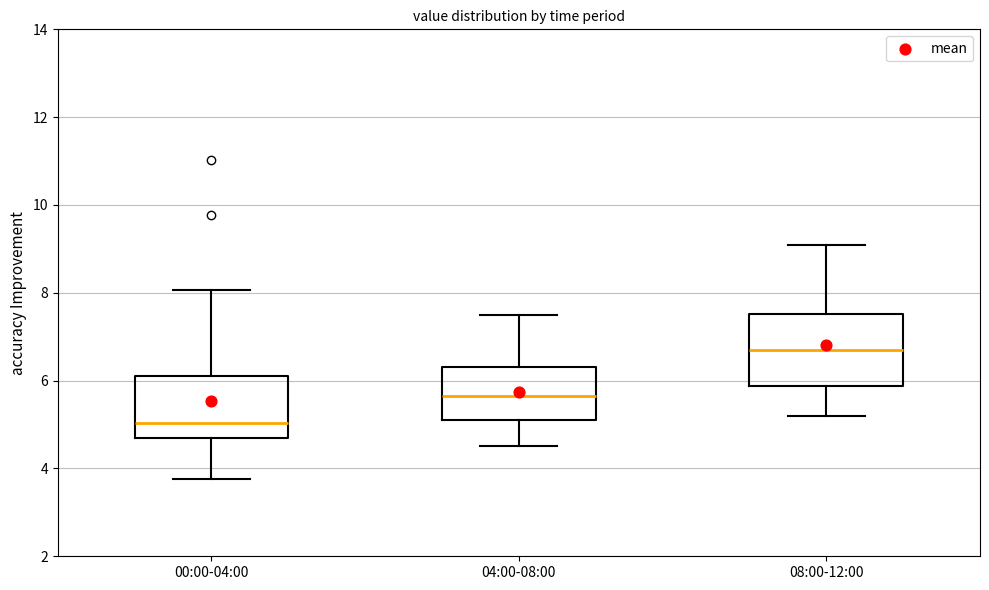

Which box's median line is the highest?

08:00-12:00